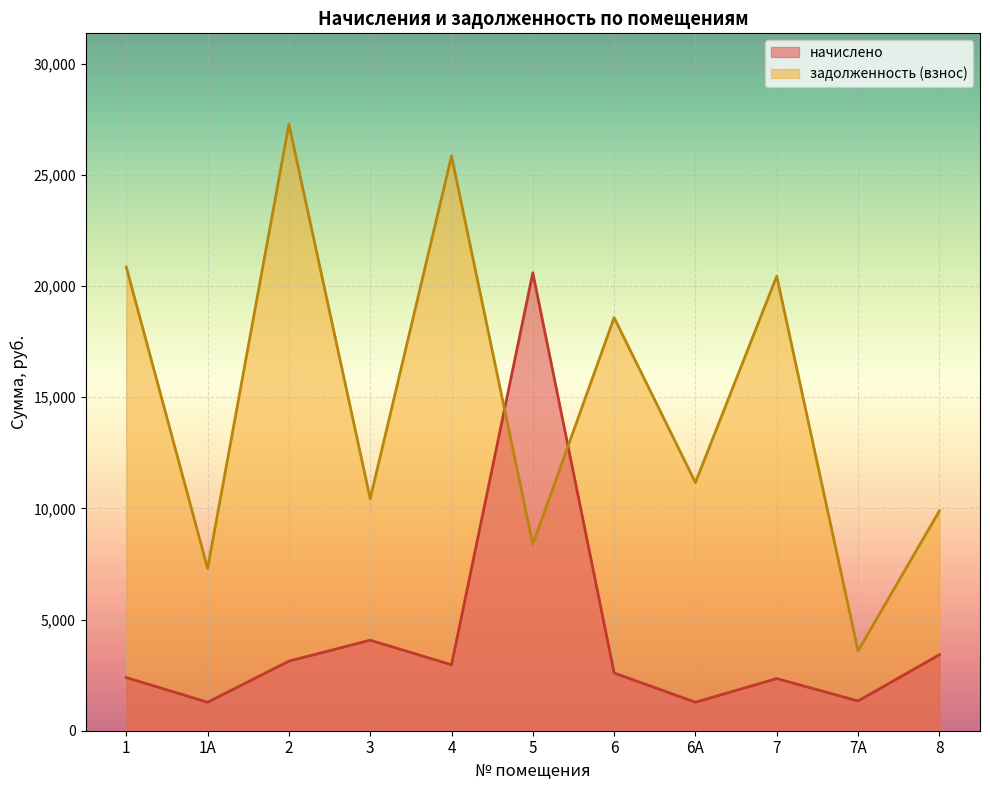

List the labels in order of задолженность (взнос) value, largest first.

2, 4, 1, 7, 6, 6А, 3, 8, 5, 1А, 7А